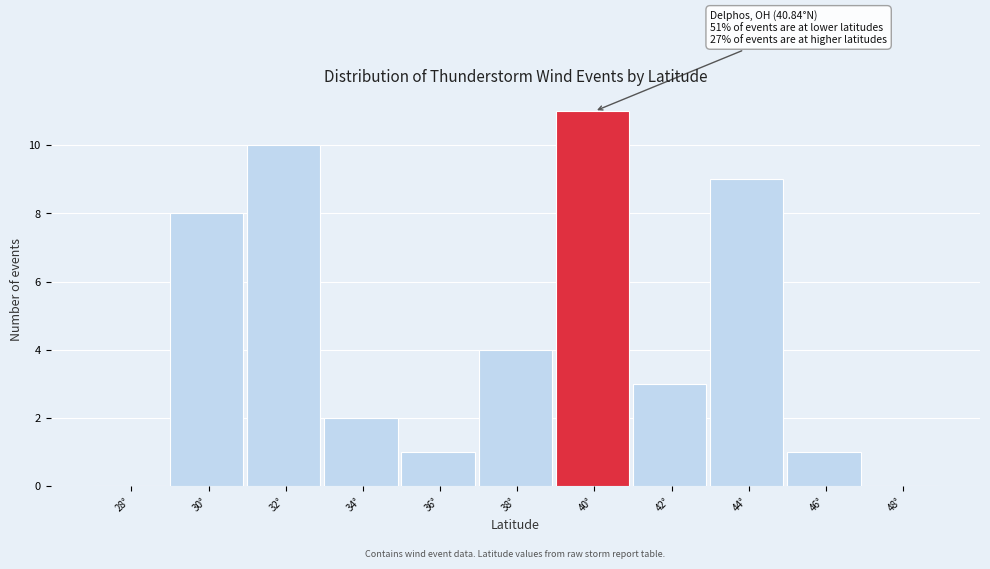

Reading right to left, transcribe all the data shown in this chart.

48°=0	46°=1	44°=9	42°=3	40°=11	38°=4	36°=1	34°=2	32°=10	30°=8	28°=0